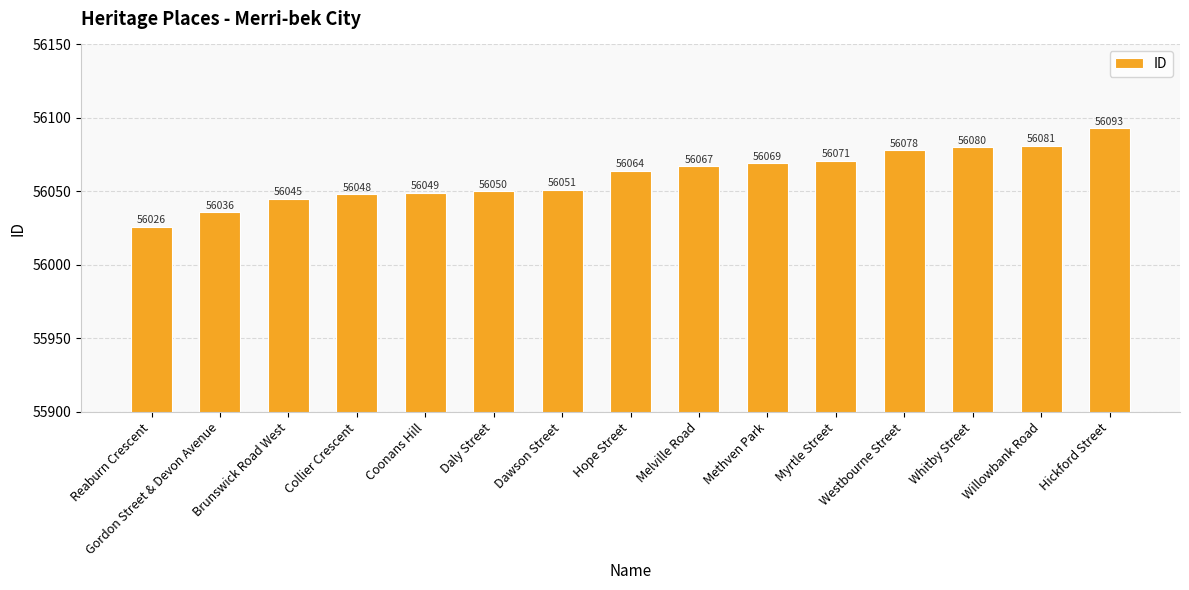

What is the label of the 2nd bar from the right?

Willowbank Road